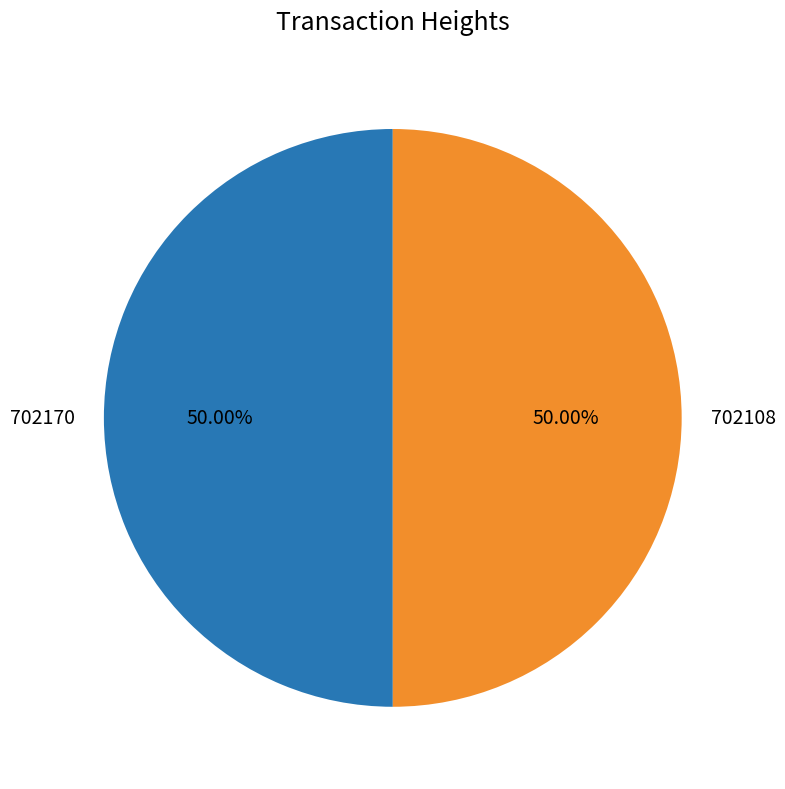

The 702170 slice represents 50% of the pie. True or false?

True